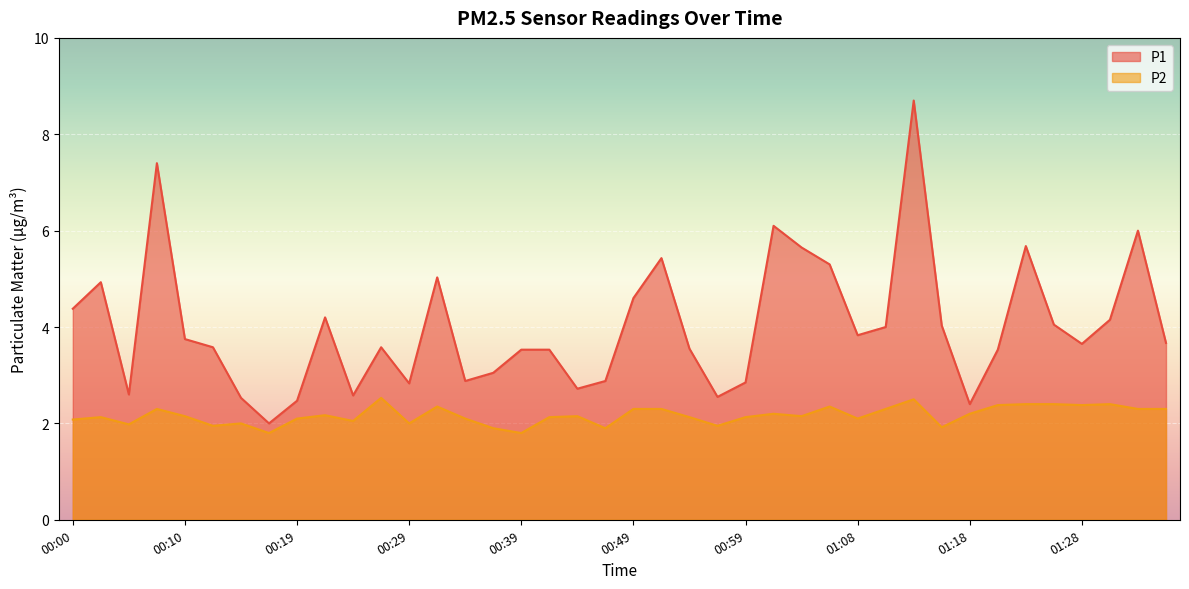

True or false: P2 and P1 cross at least once.

False